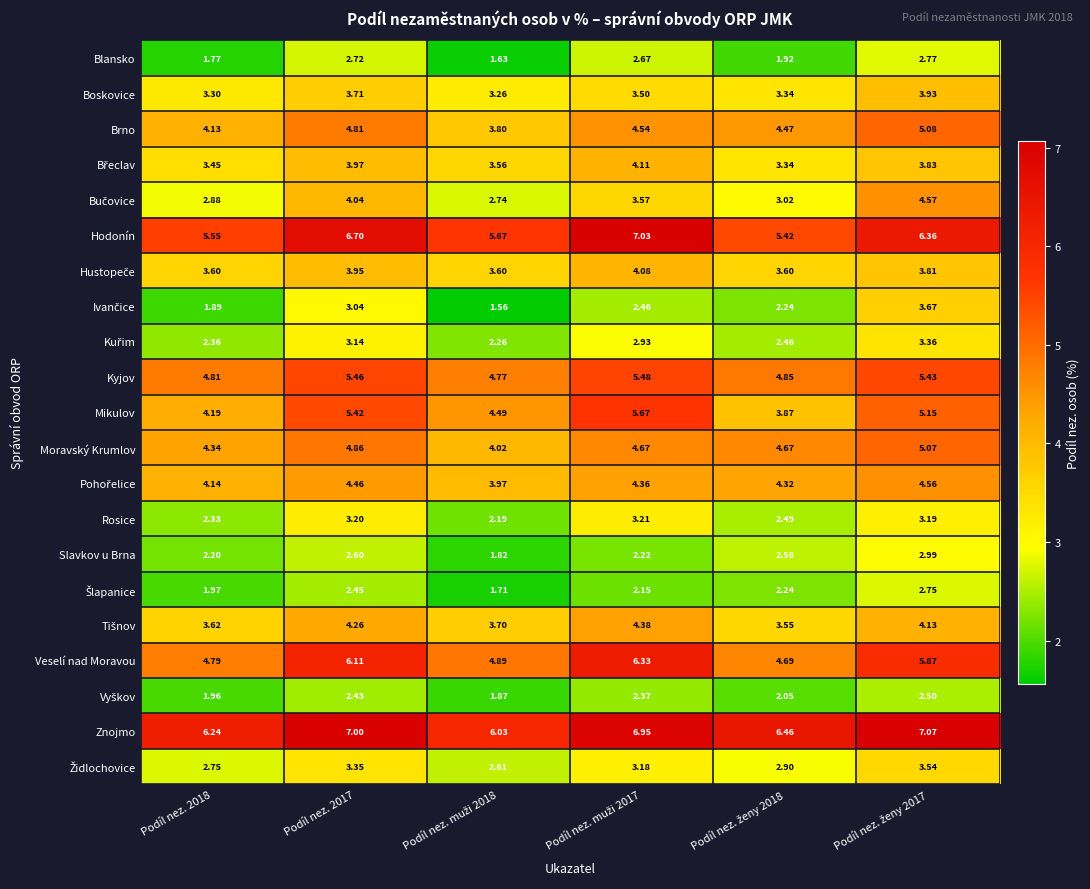

Which series has the largest total across all categories?

Znojmo